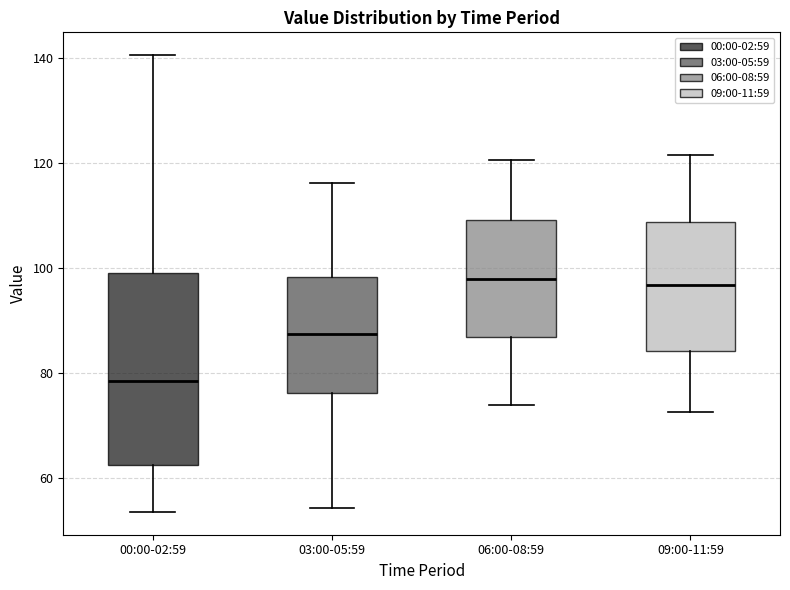

Comparing the boxes themselves (not the whiskers), which one is the tallest?

00:00-02:59